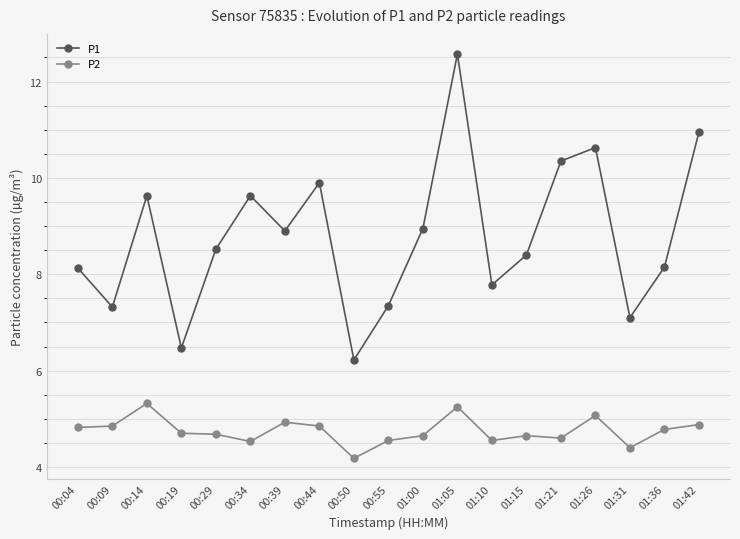

What is the value of the P1 point at the 16th from the left?

10.6